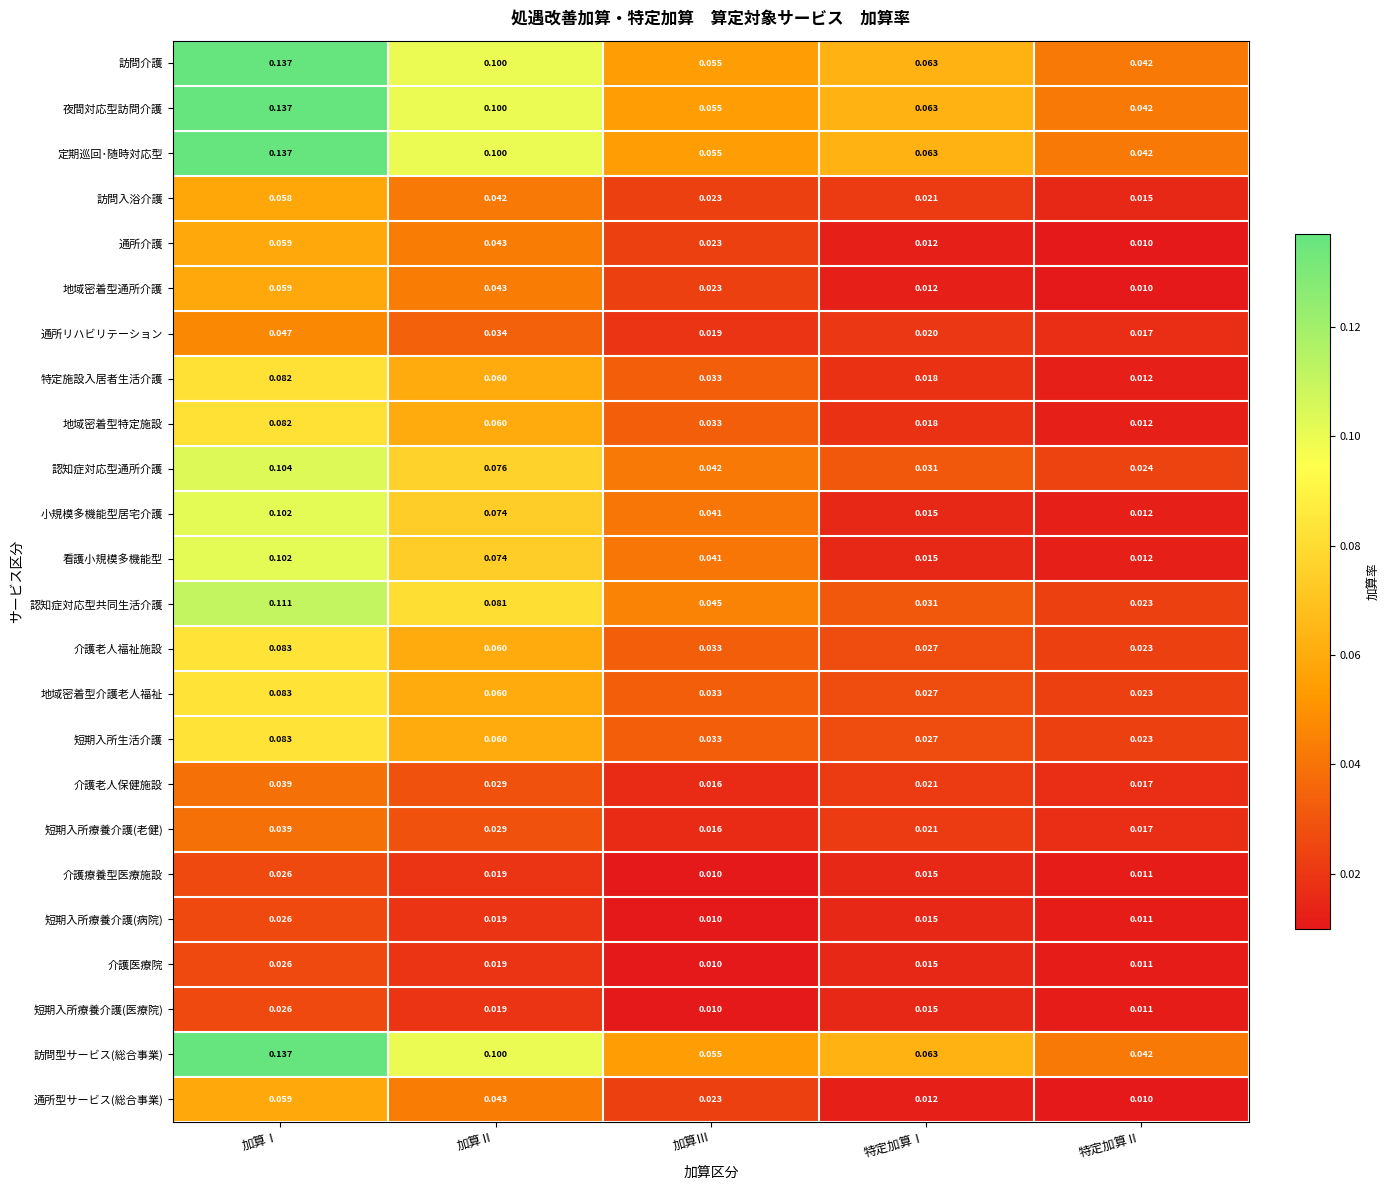

Which category has the lowest value in the 地域密着型特定施設 series?

特定加算Ⅱ